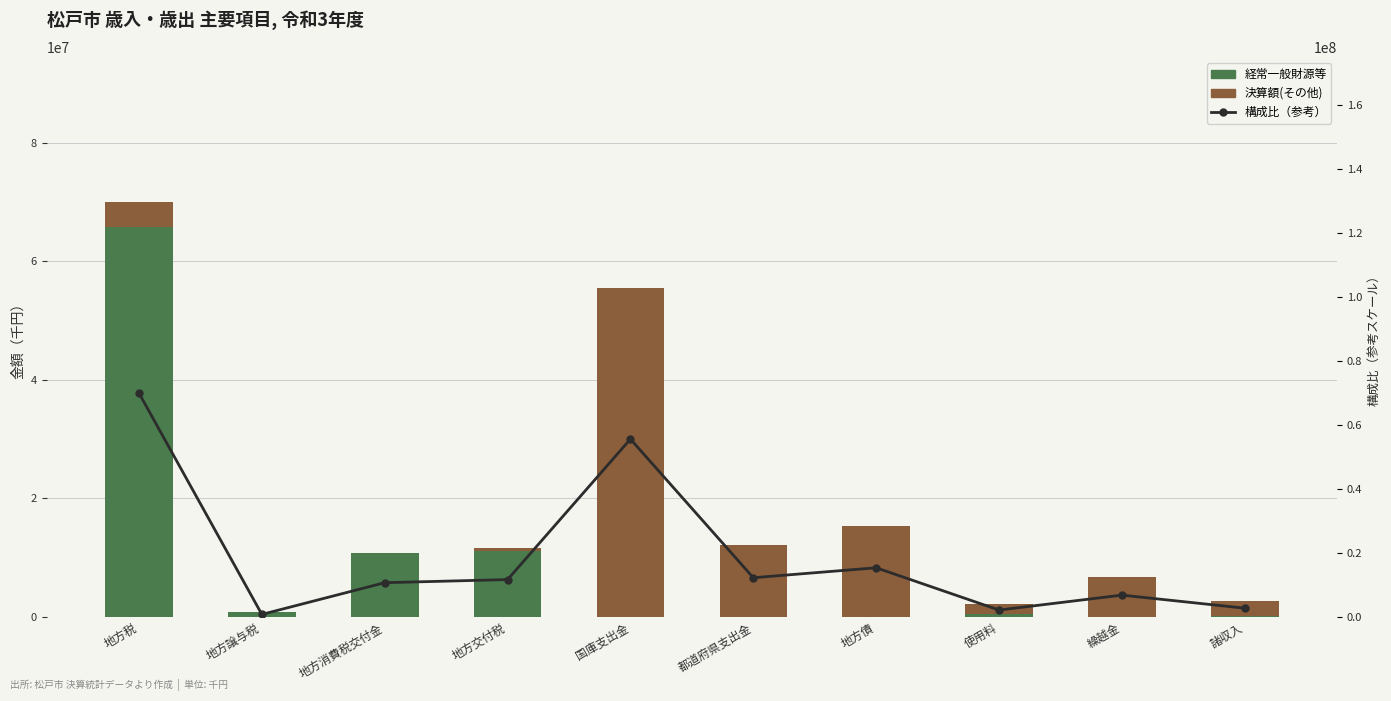

How many categories are shown in the chart?

10